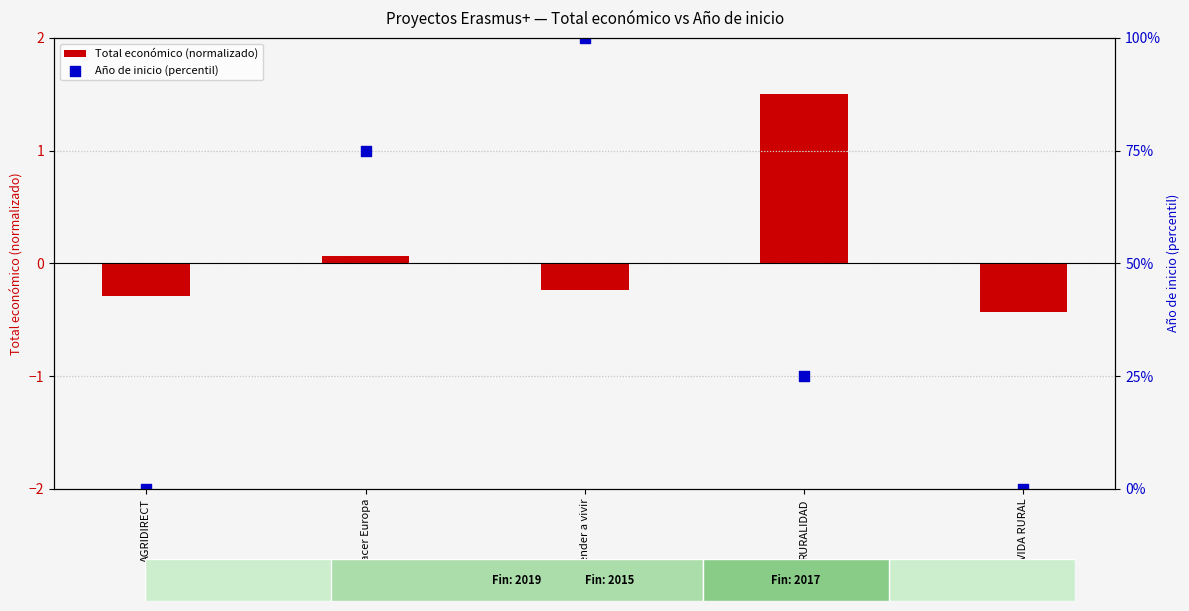

Which series has the largest total across all categories?

Año de inicio (percentil)